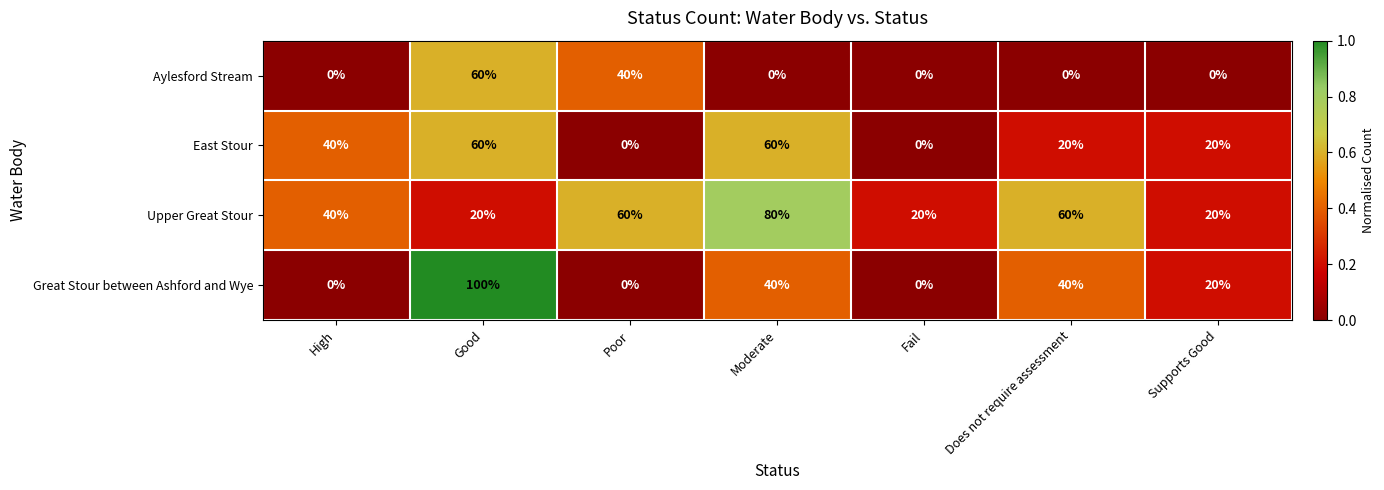

What is the difference between the highest and lowest values at High?

40